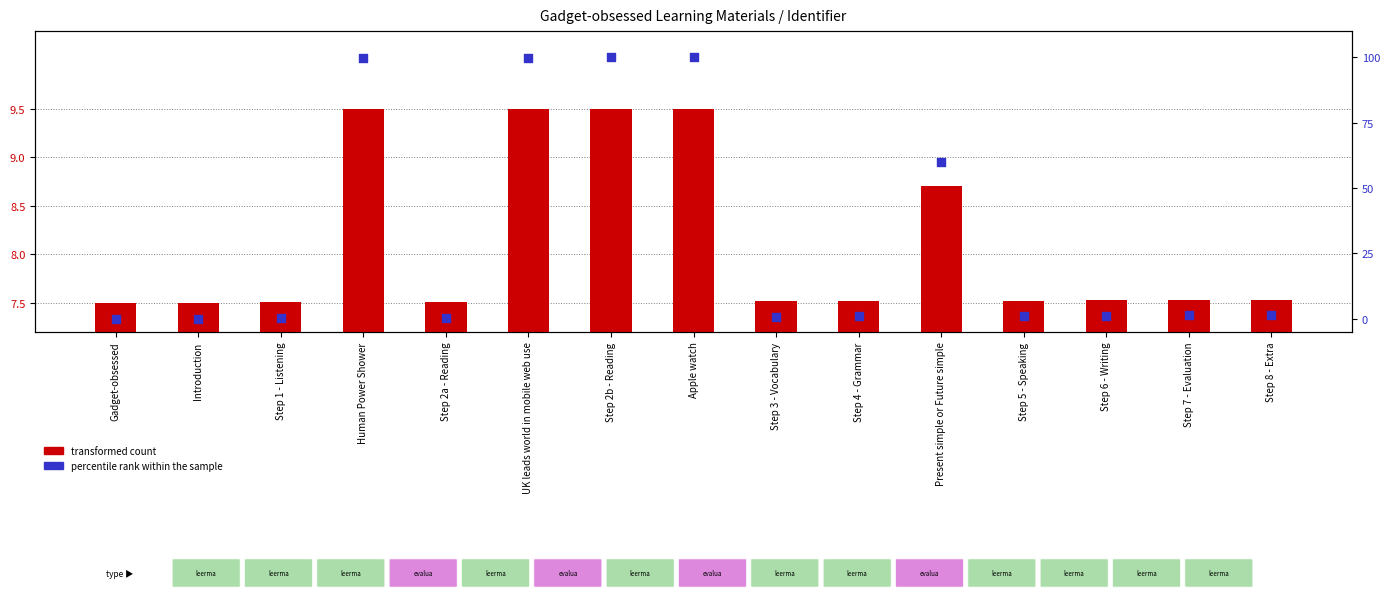

What are all the series names shown in the legend?

transformed count, percentile rank within the sample